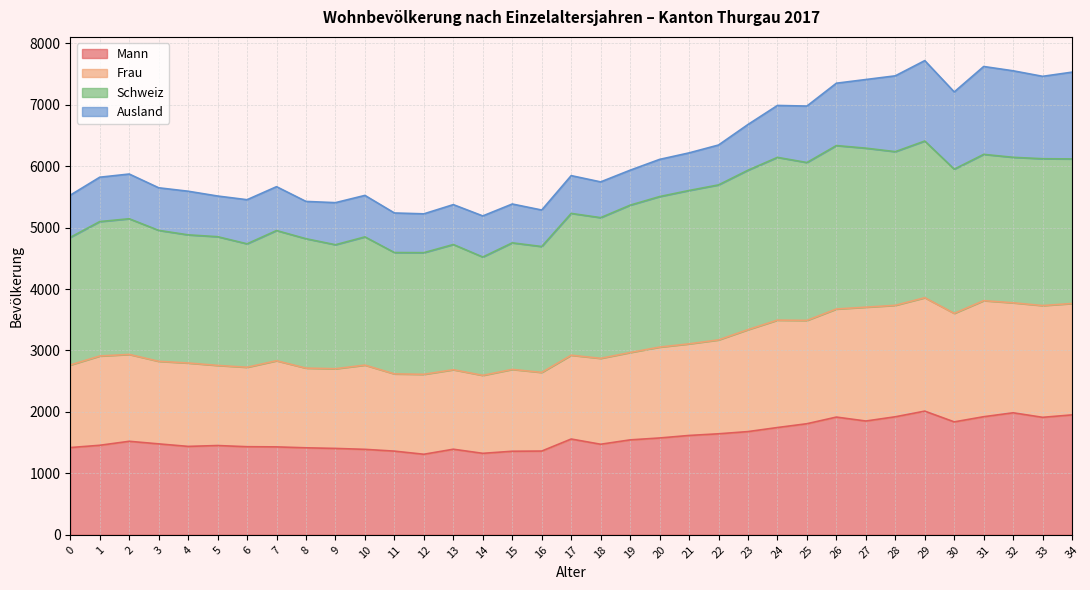

At which category is the sum across all series the highest?

29